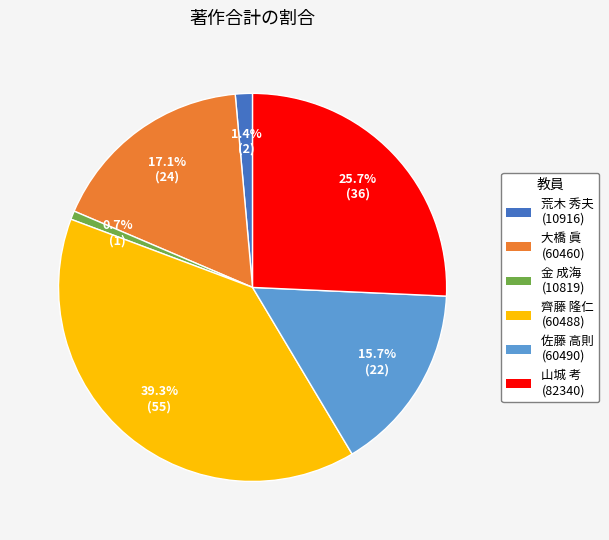

Rank the categories by value from lowest to highest.

金 成海 (10819), 荒木 秀夫 (10916), 佐藤 高則 (60490), 大橋 眞 (60460), 山城 考 (82340), 齊藤 隆仁 (60488)